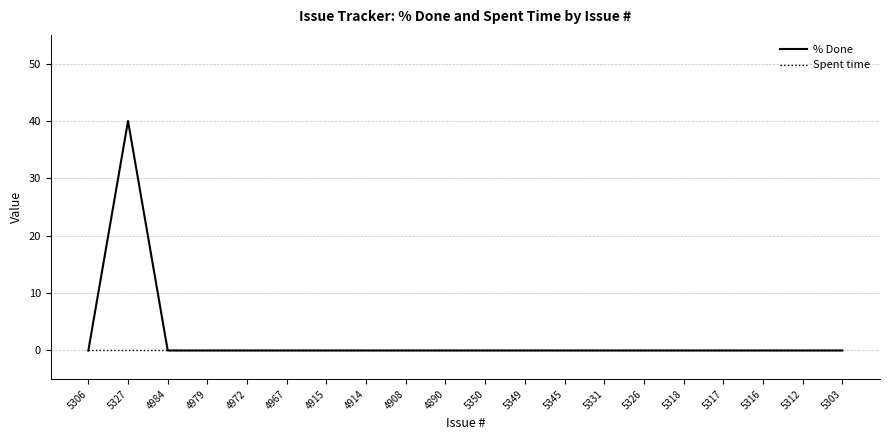

Is this an area chart (filled region under the line)?

No